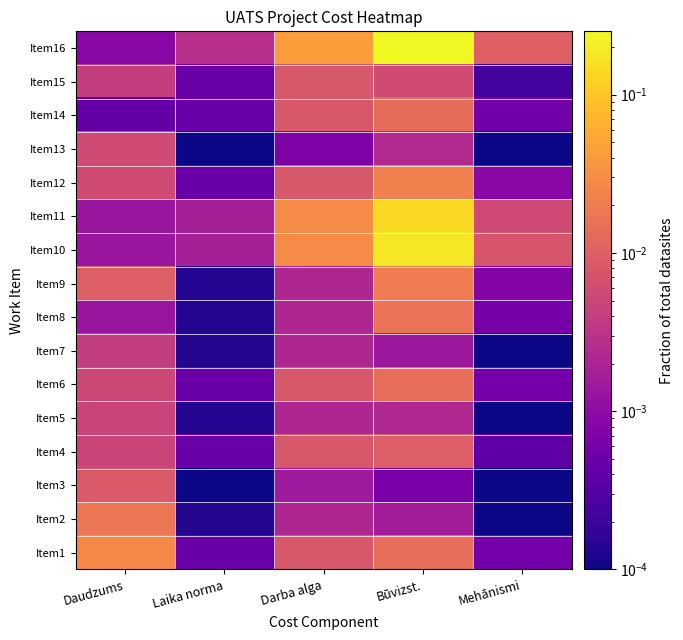

Reading left to right, extract all data points from this chart.

Item1: Daudzums=0.0	Laika norma=0.0	Darba alga=0.0	Būvizst.=0.0	Mehānismi=0.0
Item2: Daudzums=0.0	Laika norma=0.0	Darba alga=0.0	Būvizst.=0.0	Mehānismi=0.0
Item3: Daudzums=0.0	Laika norma=0.0	Darba alga=0.0	Būvizst.=0.0	Mehānismi=0.0
Item4: Daudzums=0.0	Laika norma=0.0	Darba alga=0.0	Būvizst.=0.0	Mehānismi=0.0
Item5: Daudzums=0.0	Laika norma=0.0	Darba alga=0.0	Būvizst.=0.0	Mehānismi=0.0
Item6: Daudzums=0.0	Laika norma=0.0	Darba alga=0.0	Būvizst.=0.0	Mehānismi=0.0
Item7: Daudzums=0.0	Laika norma=0.0	Darba alga=0.0	Būvizst.=0.0	Mehānismi=0.0
Item8: Daudzums=0.0	Laika norma=0.0	Darba alga=0.0	Būvizst.=0.0	Mehānismi=0.0
Item9: Daudzums=0.0	Laika norma=0.0	Darba alga=0.0	Būvizst.=0.0	Mehānismi=0.0
Item10: Daudzums=0.0	Laika norma=0.0	Darba alga=0.0	Būvizst.=0.2	Mehānismi=0.0
Item11: Daudzums=0.0	Laika norma=0.0	Darba alga=0.0	Būvizst.=0.1	Mehānismi=0.0
Item12: Daudzums=0.0	Laika norma=0.0	Darba alga=0.0	Būvizst.=0.0	Mehānismi=0.0
Item13: Daudzums=0.0	Laika norma=0.0	Darba alga=0.0	Būvizst.=0.0	Mehānismi=0.0
Item14: Daudzums=0.0	Laika norma=0.0	Darba alga=0.0	Būvizst.=0.0	Mehānismi=0.0
Item15: Daudzums=0.0	Laika norma=0.0	Darba alga=0.0	Būvizst.=0.0	Mehānismi=0.0
Item16: Daudzums=0.0	Laika norma=0.0	Darba alga=0.0	Būvizst.=0.3	Mehānismi=0.0